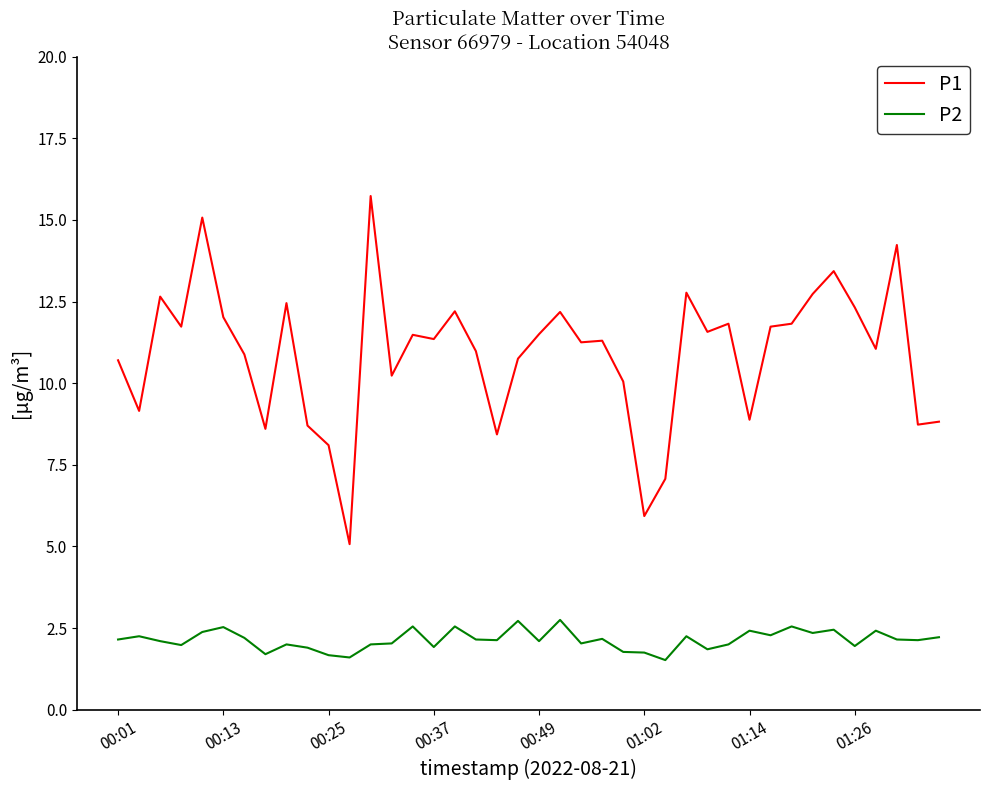

What is the maximum value shown in the chart?

15.7